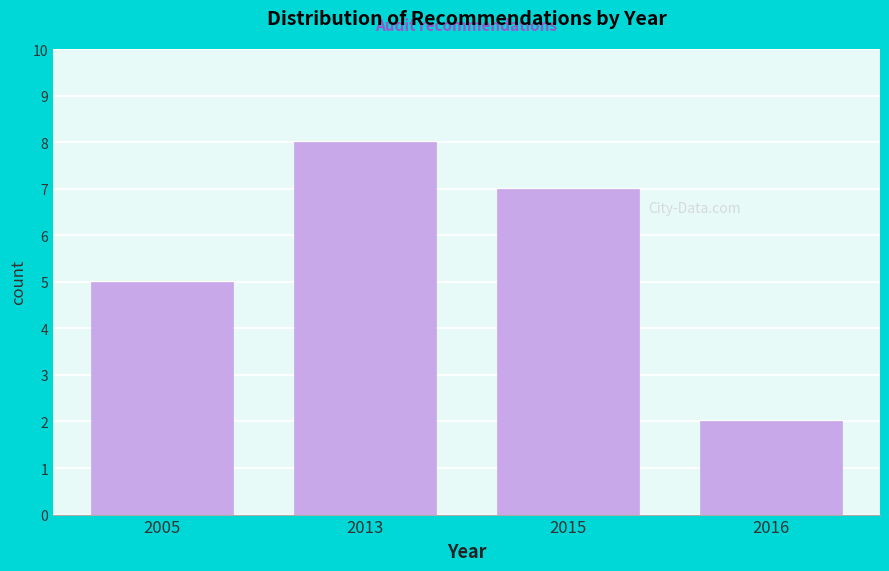

Reading right to left, list all the values displayed in this chart.

2016=2	2015=7	2013=8	2005=5